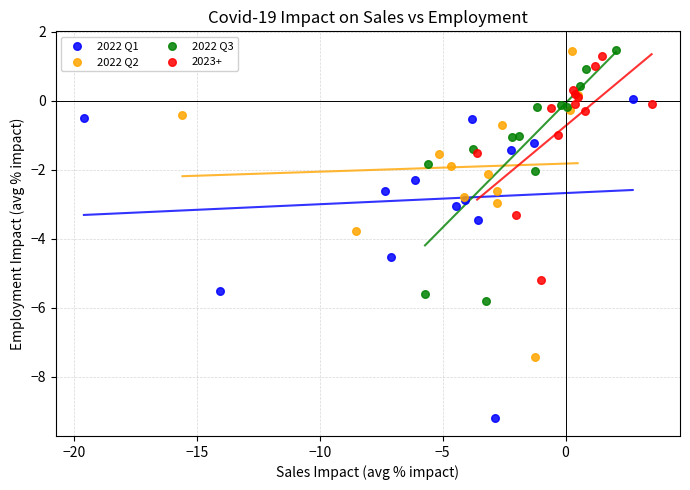

Which series reaches the minimum Y coordinate?

2022 Q1